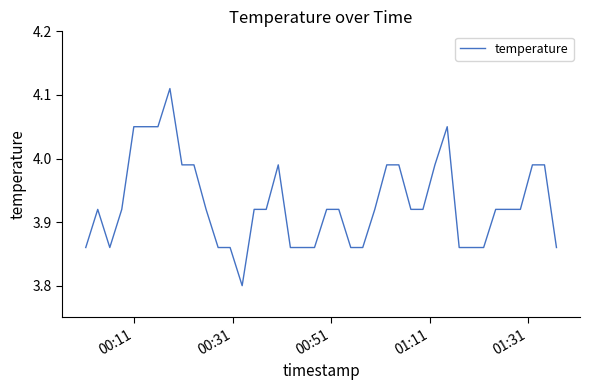

What is the smallest value displayed?

3.8